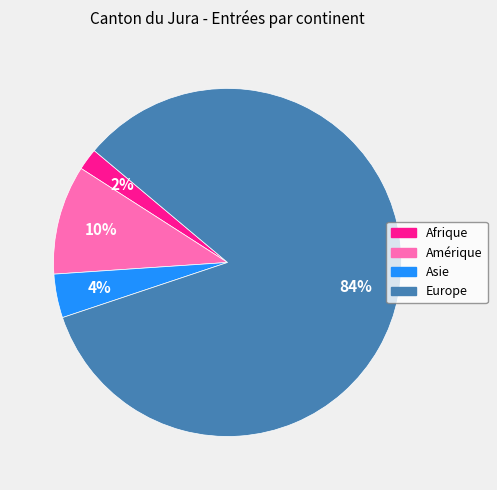

To the nearest percent, what is the combined percentage of Europe and Amérique?

94%